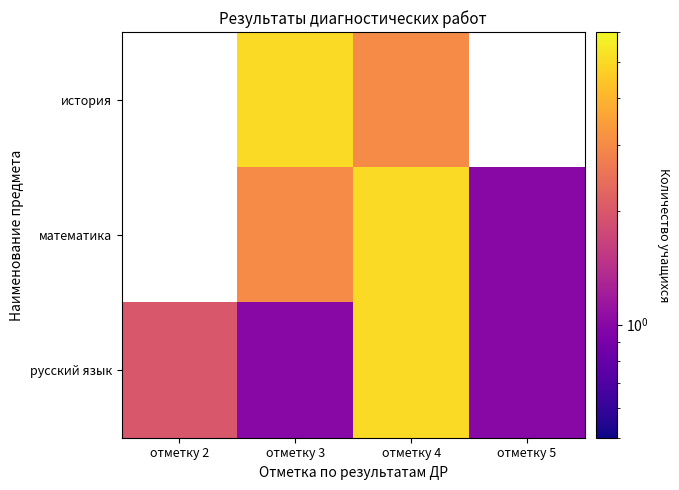

Which series has the largest total across all categories?

русский язык